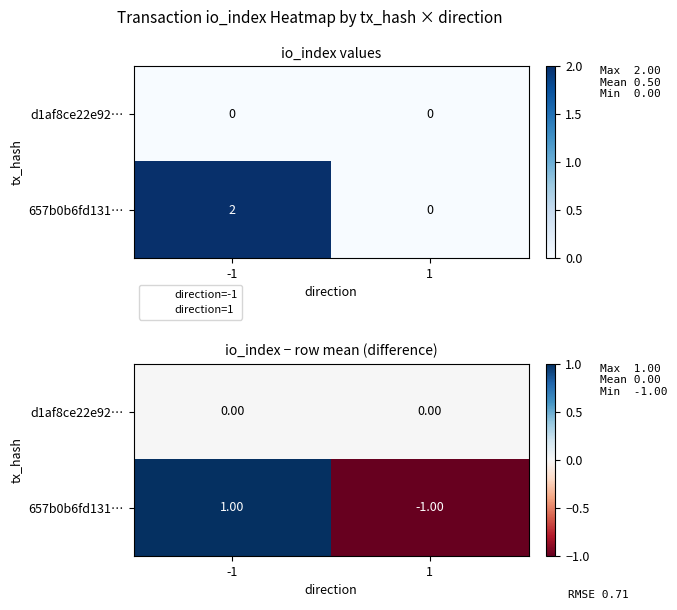

The value of d1af8ce22e92… at 1 is 0. True or false?

True